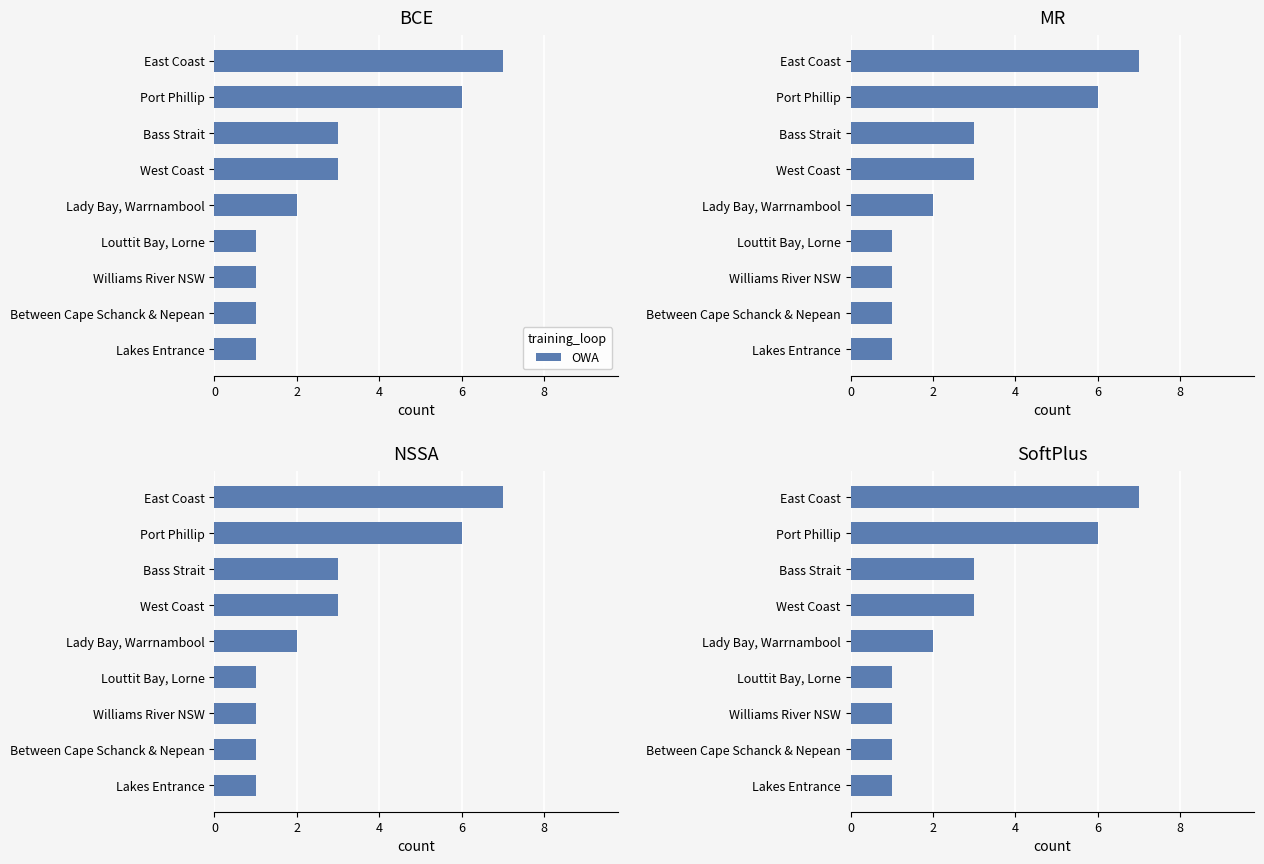

Does the chart contain any negative values?

No